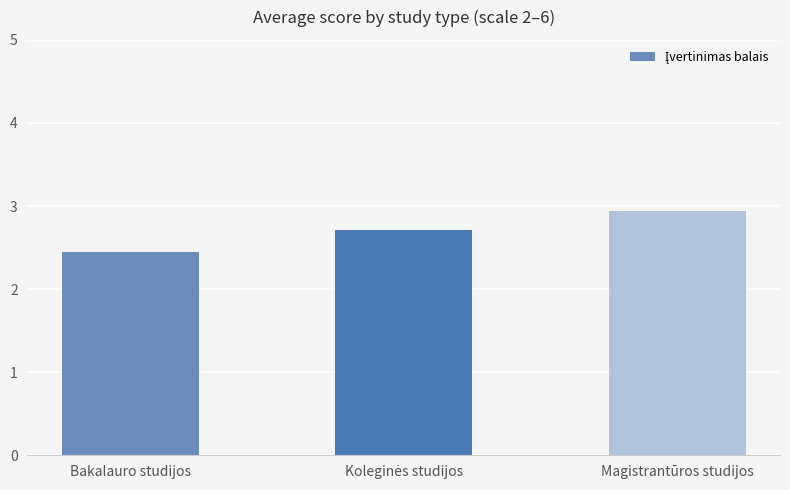

How many values are between 2 and 3?

3